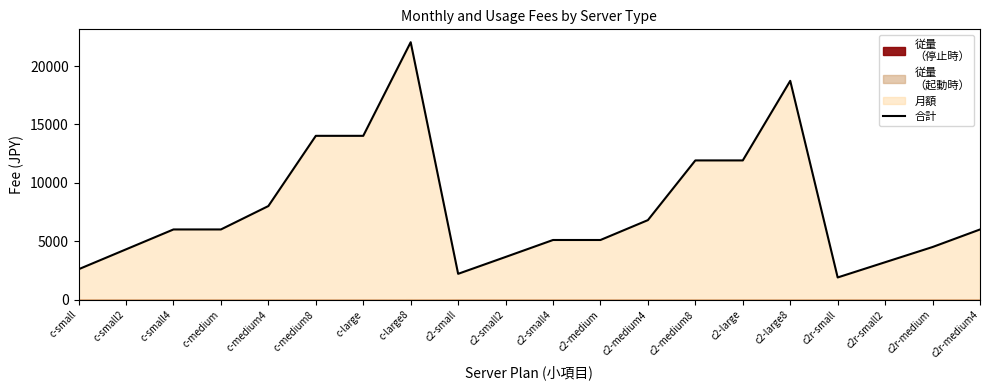

List the labels in order of value, largest first.

c-large8, c2-large8, c-medium8, c-large, c2-medium8, c2-large, c-medium4, c2-medium4, c-small4, c-medium, c2r-medium4, c2-small4, c2-medium, c2r-medium, c-small2, c2-small2, c2r-small2, c-small, c2-small, c2r-small